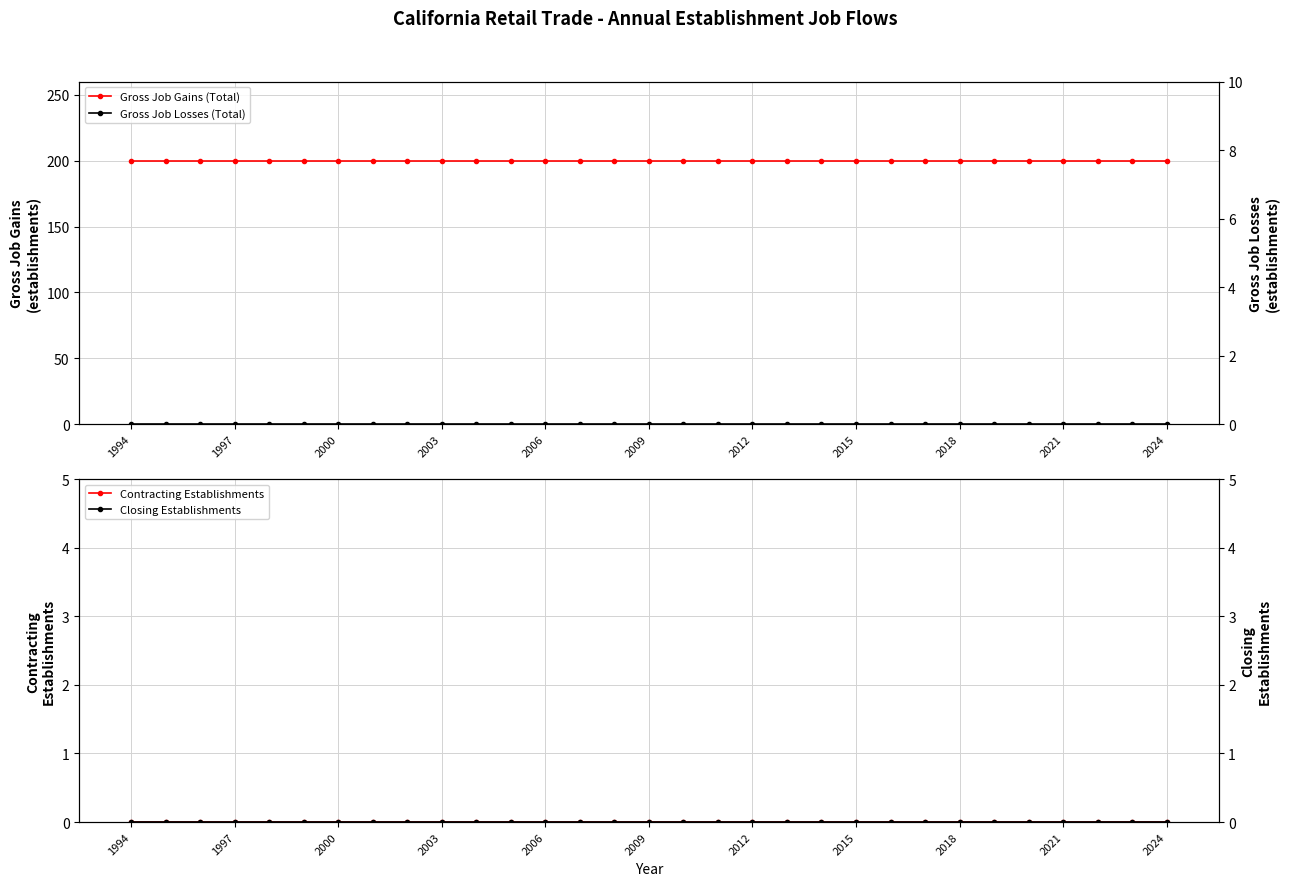

Does the chart have visible grid lines?

Yes